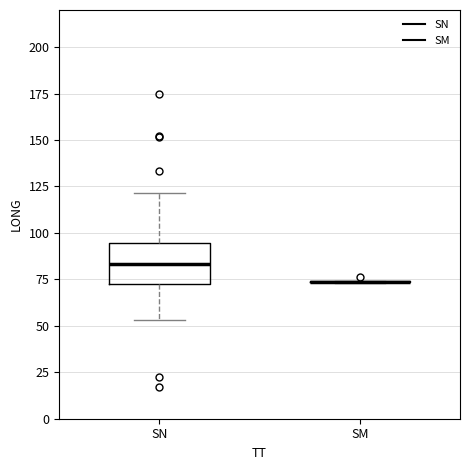

Where is the lower edge of the box for SN on the y-axis? The values are not printed on the chart, so give them approximately, as read against the axis.

70